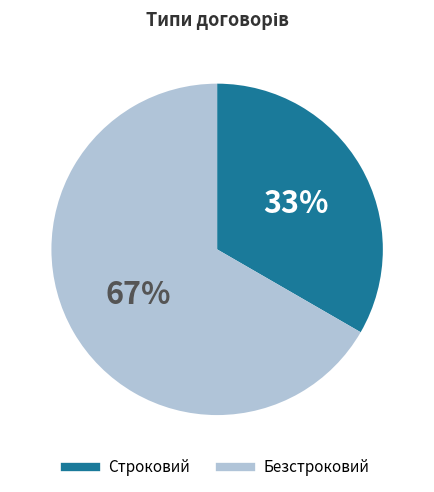

Which slice is the largest?

Безстроковий